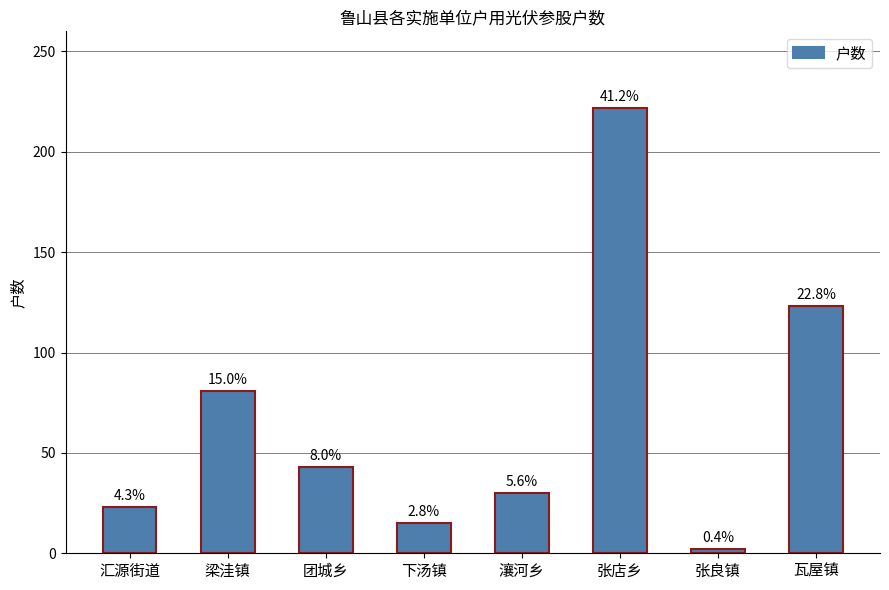

Reading right to left, list all the values displayed in this chart.

123	2	222	30	15	43	81	23